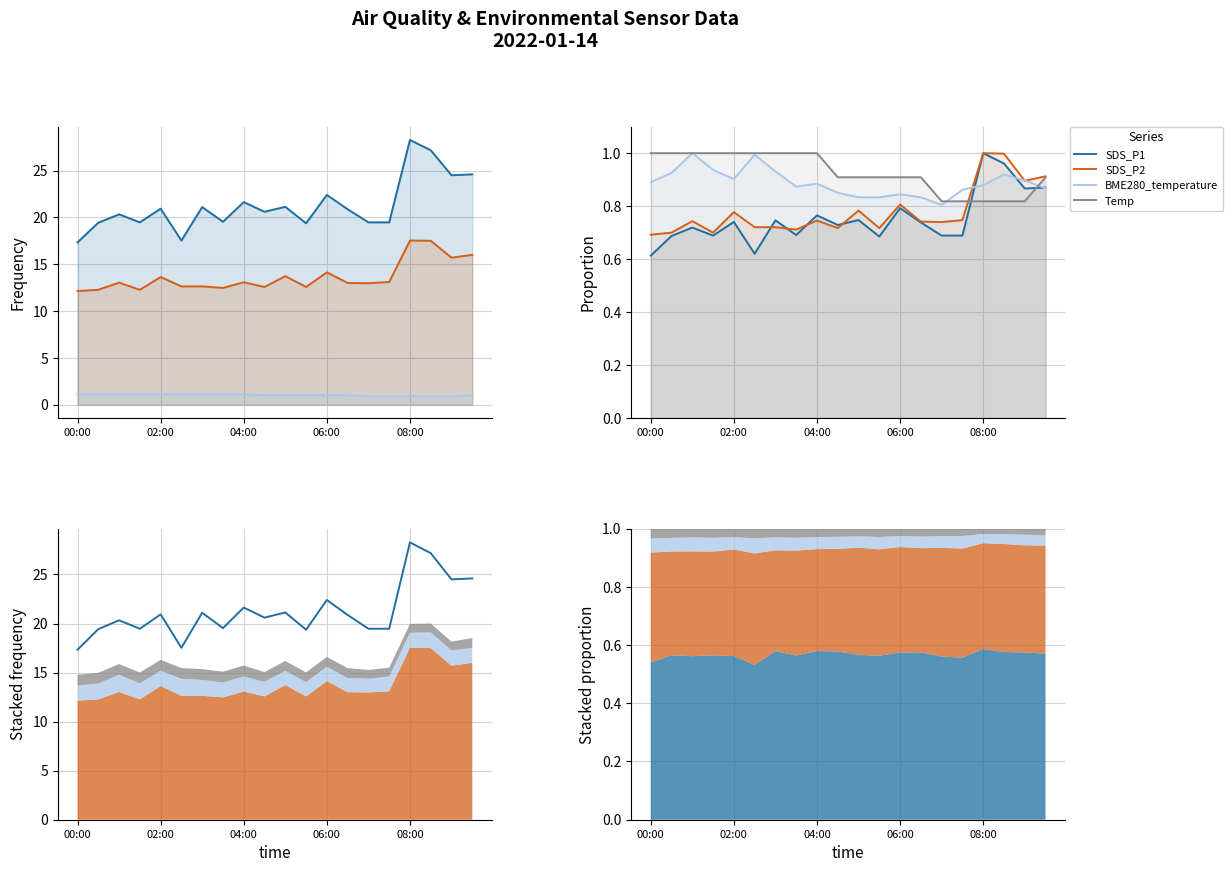

At which category is the sum across all series the highest?

08:00